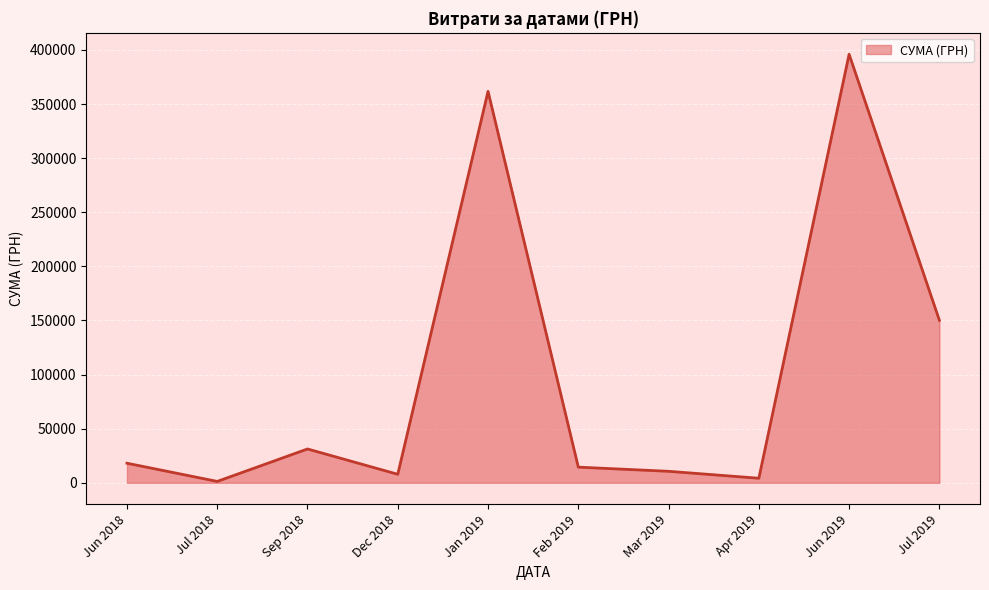

Where is the data nearest to the value 198639?

Jul 2019